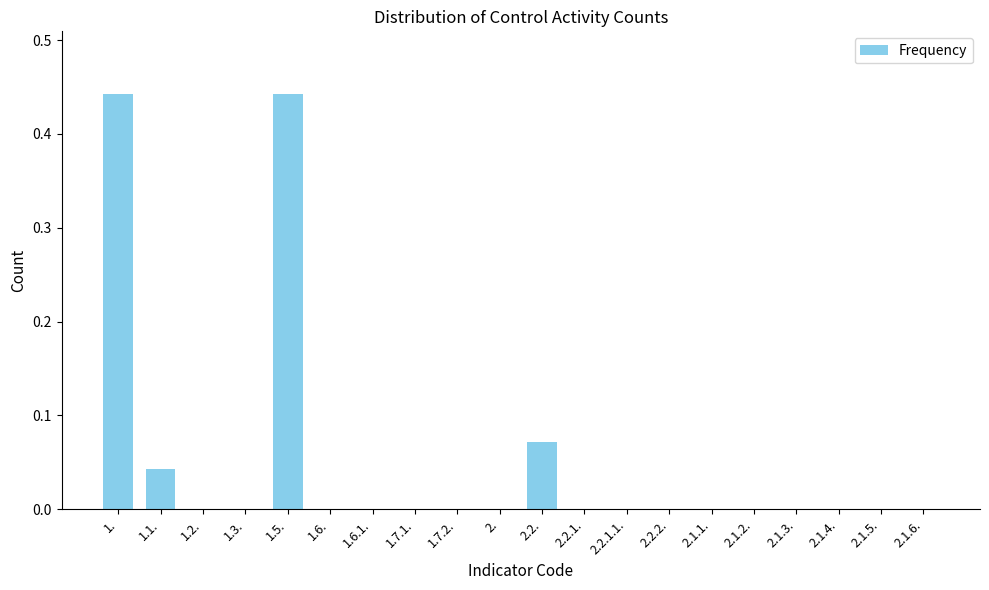

The chart shows a value of 0.0 at 1.7.1.. True or false?

True